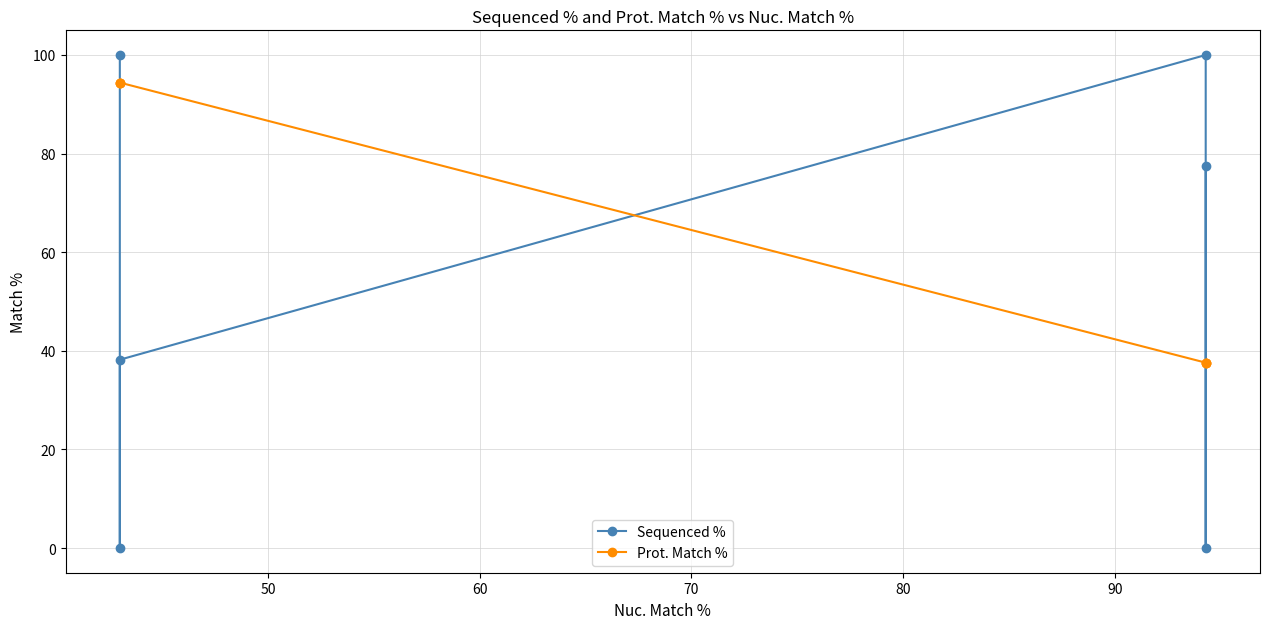

List the series in order of their overall mean, lowest first.

Sequenced %, Prot. Match %